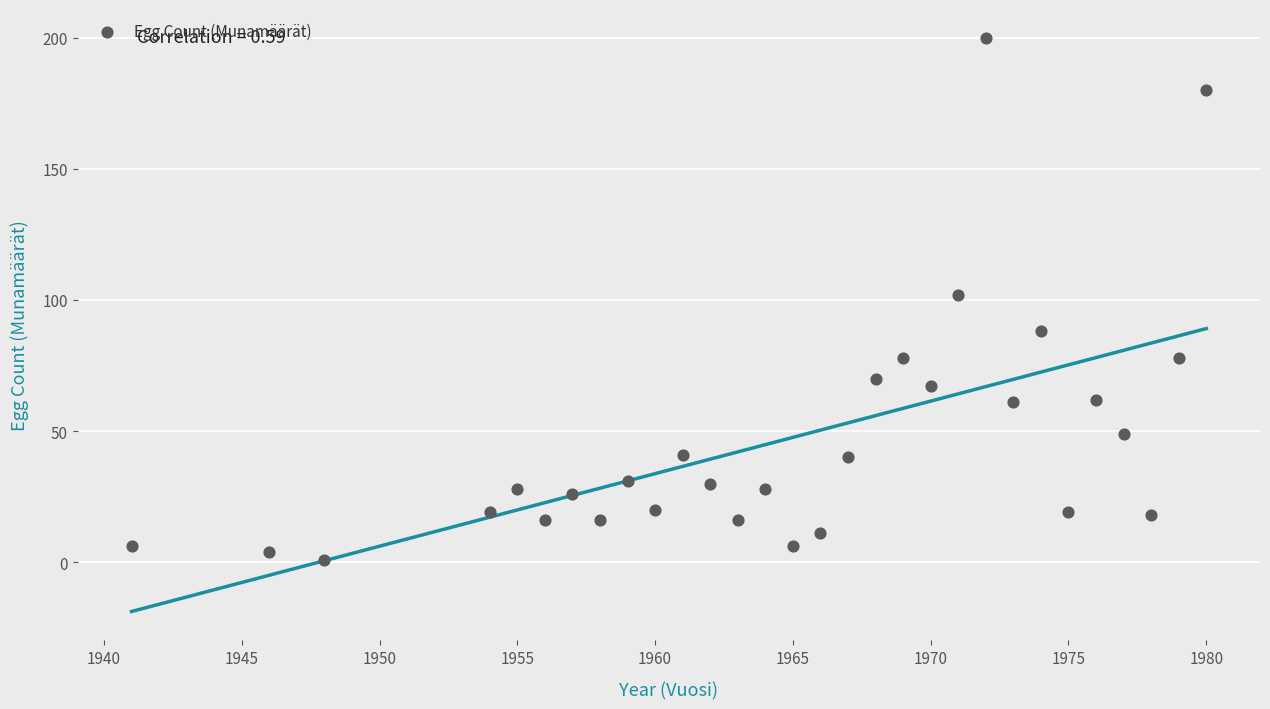

What is the range of X values (max minus min)?

39